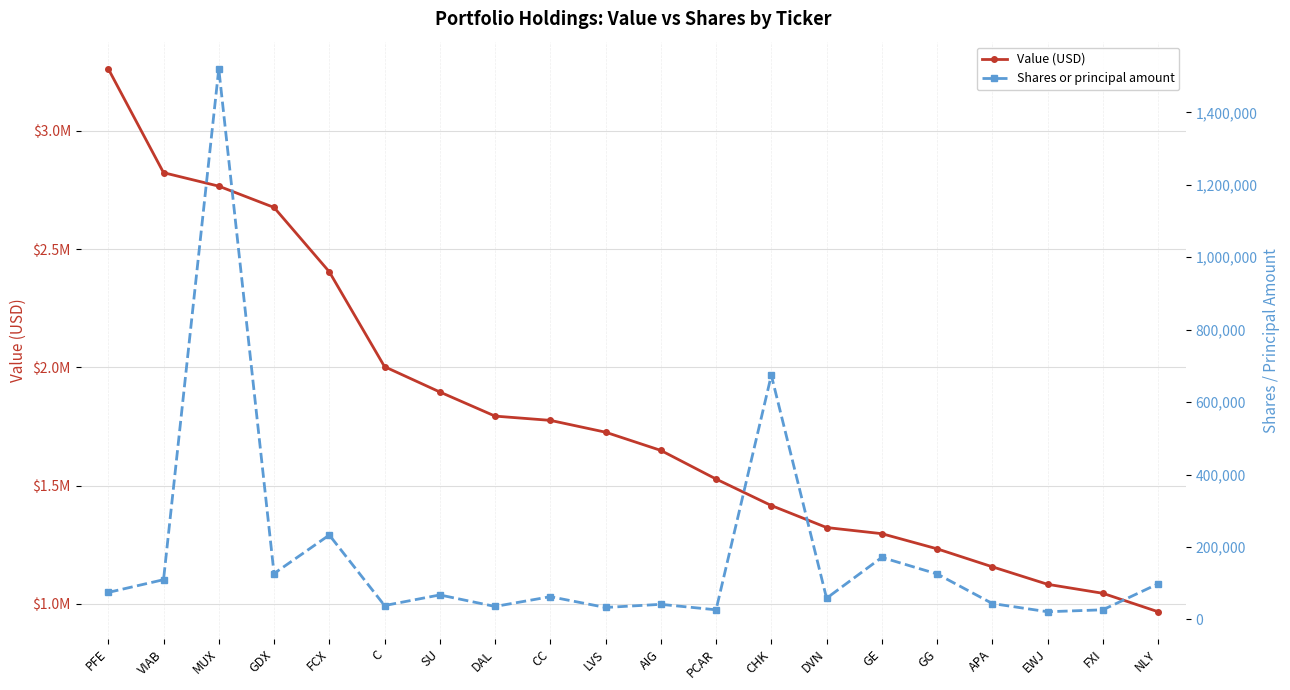

The Shares or principal amount series shows 191341 at GDX. True or false?

False